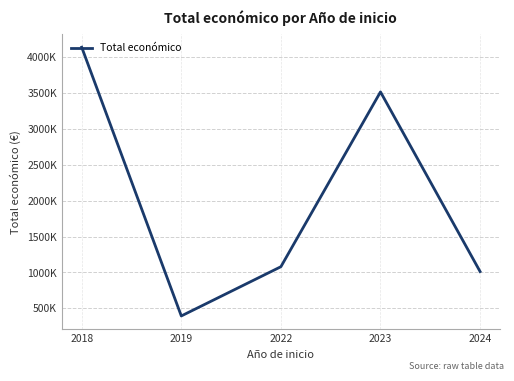

The value at 2022 is 1079657. True or false?

True